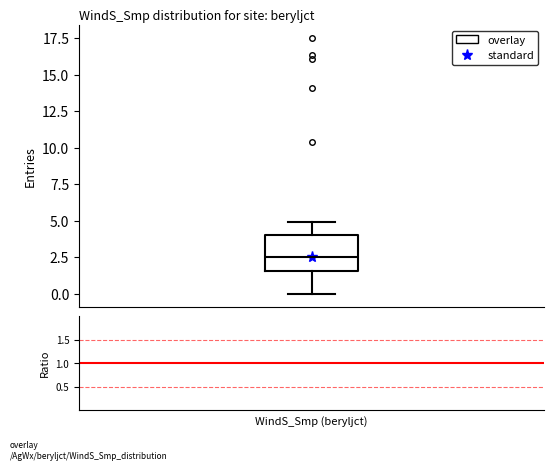

Read this box plot against the y-axis: the position of the median line, the range covered by the box, and the ends of both whiskers. The values are not printed on the chart, so give them approximately, as read against the axis.

median 2.5, box 1.5 to 4.0, whiskers 0.0 to 5.0